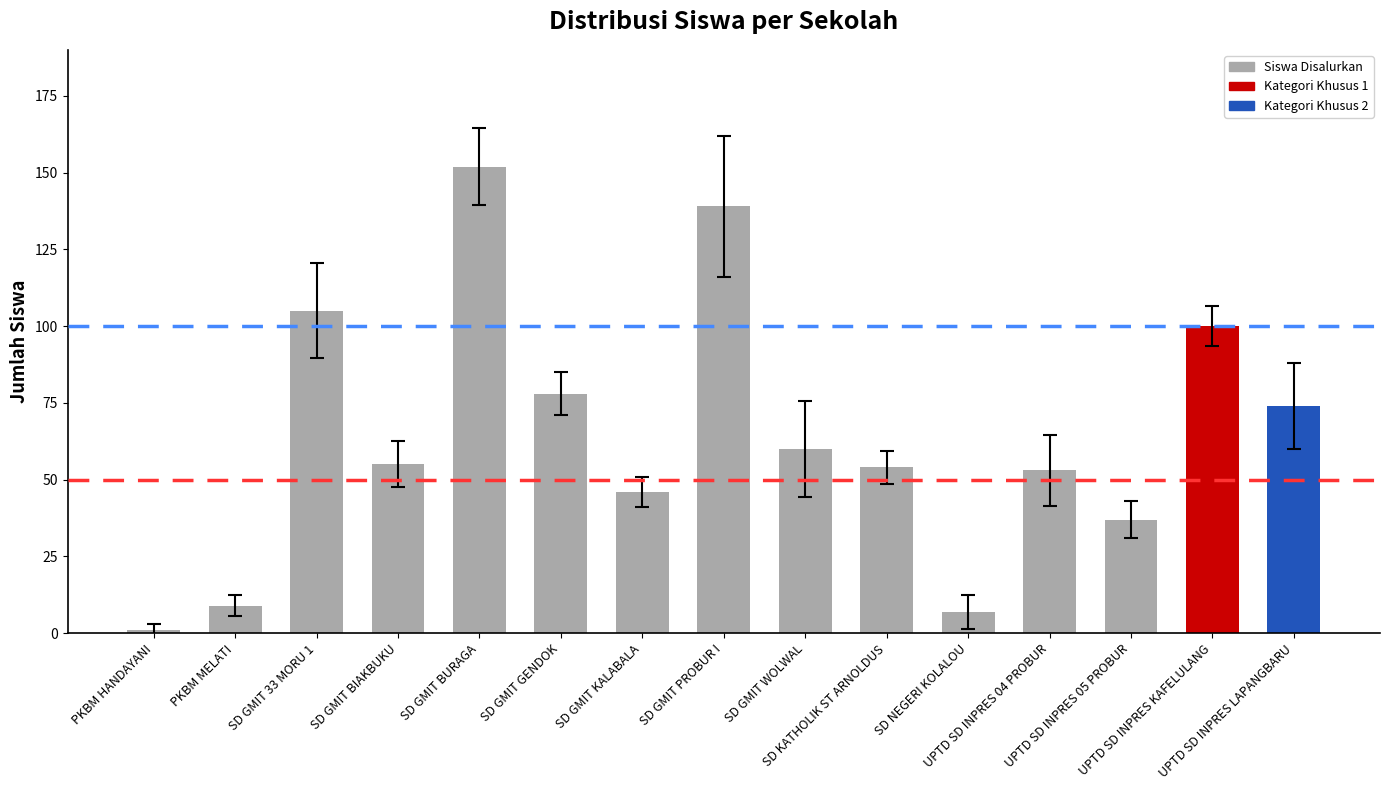

At which category does the chart reach its minimum across all series?

PKBM HANDAYANI